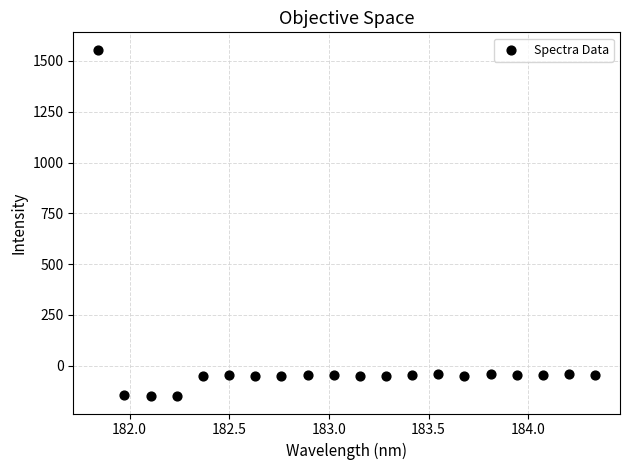

What is the range of X values (max minus min)?

2.5